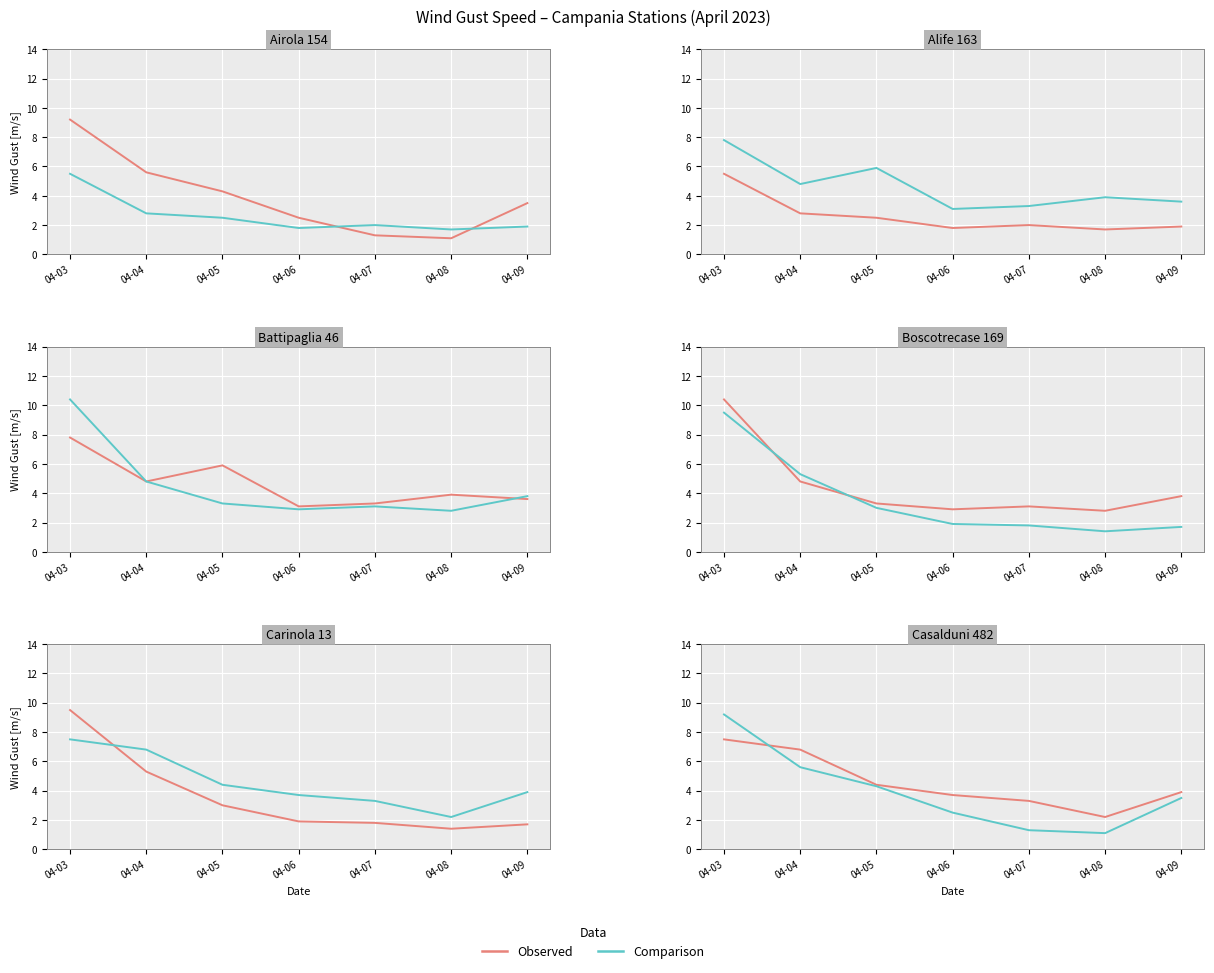

True or false: Observed has more than 1 interior local peaks.

False